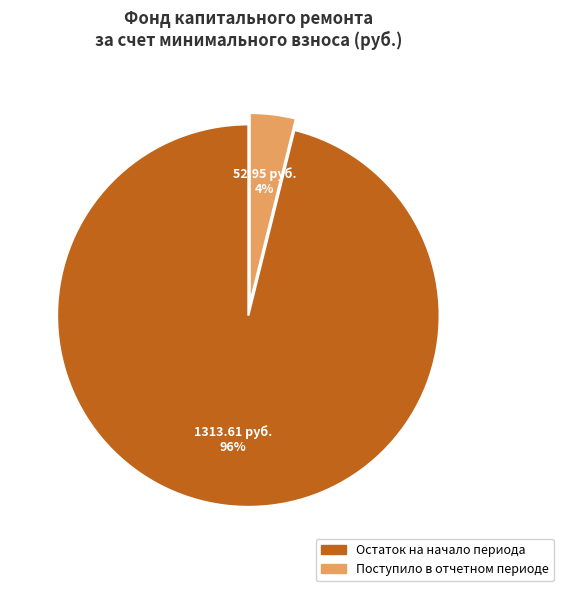

To the nearest percent, what is the difference between the largest and smallest slice percentages?

92%